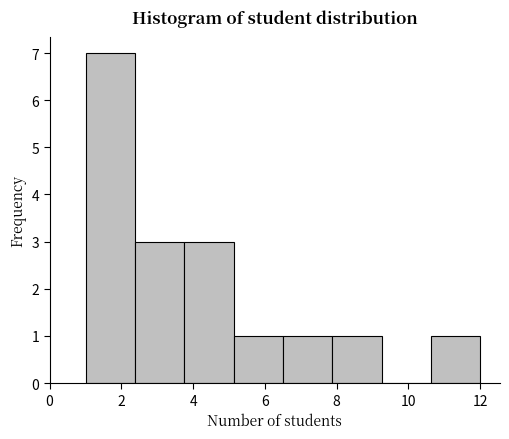

Over which range of the x-axis is the bar tallest?

1.0 to 2.4